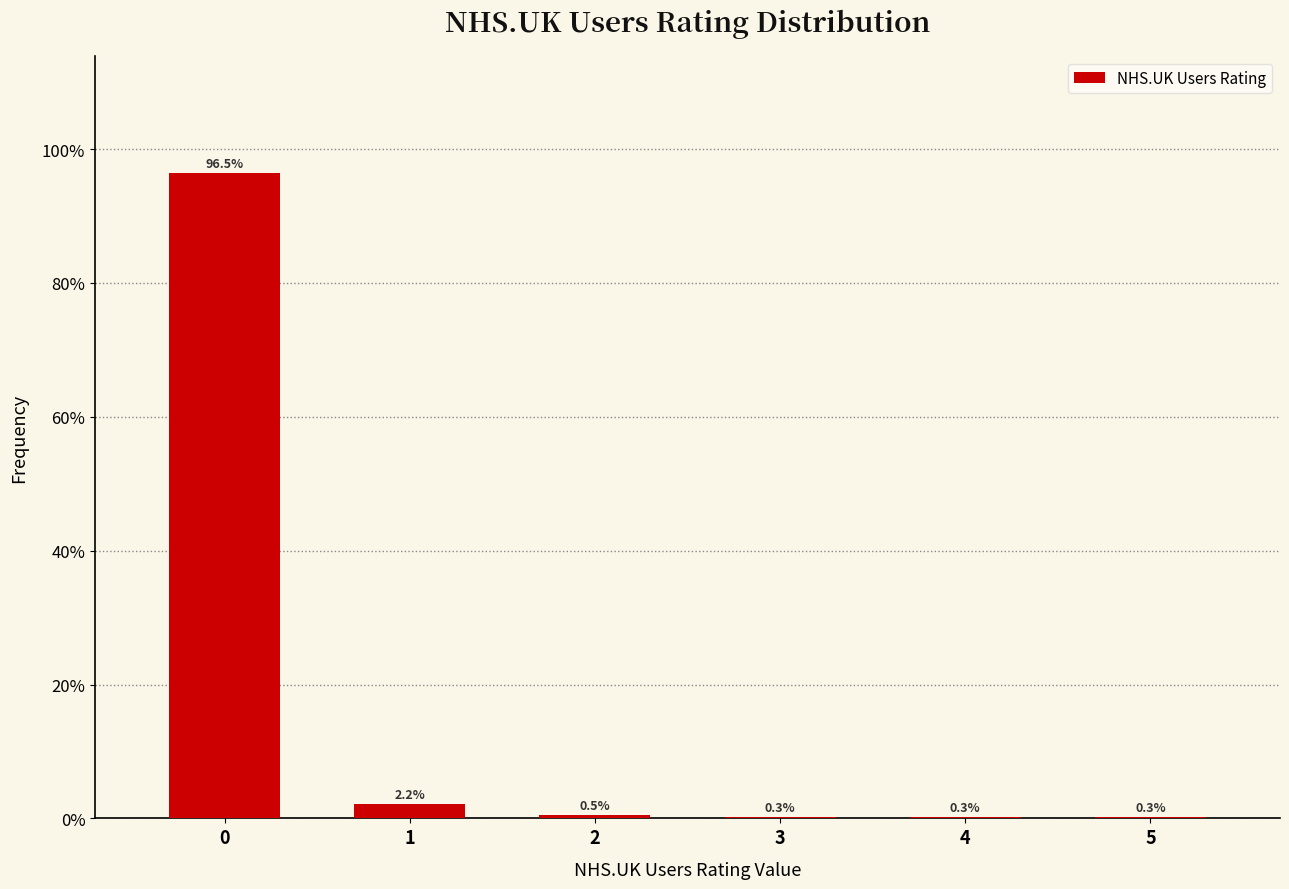

Reading left to right, what are all the values shown in this chart?

0=96.5	1=2.2	2=0.5	3=0.3	4=0.3	5=0.3